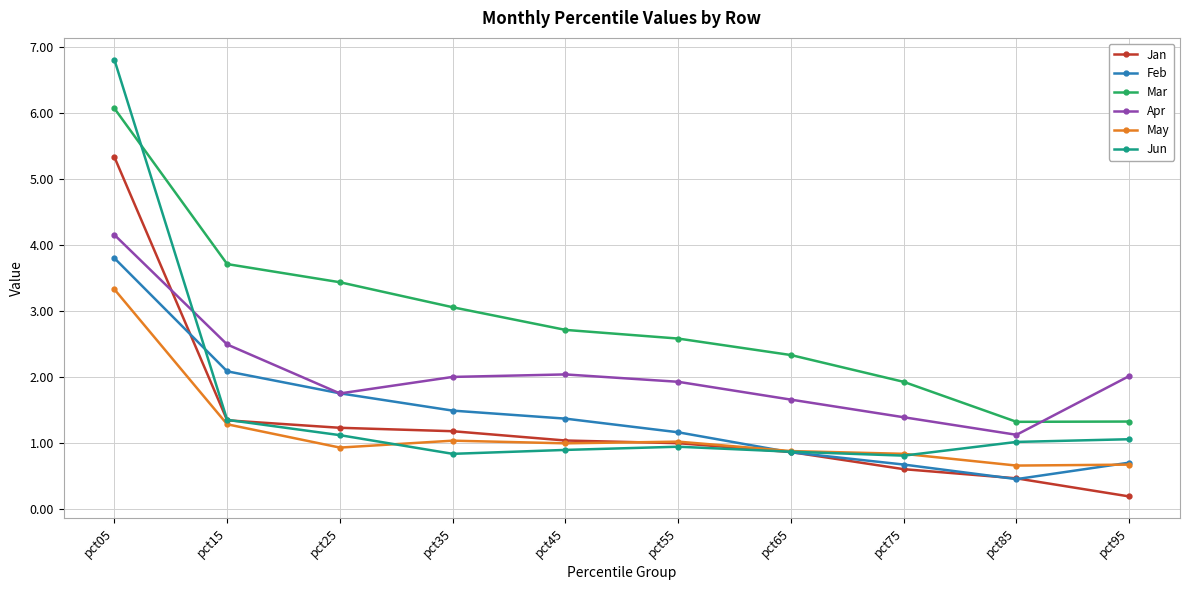

Is it true that Jun equals 1.7 at pct95?

False